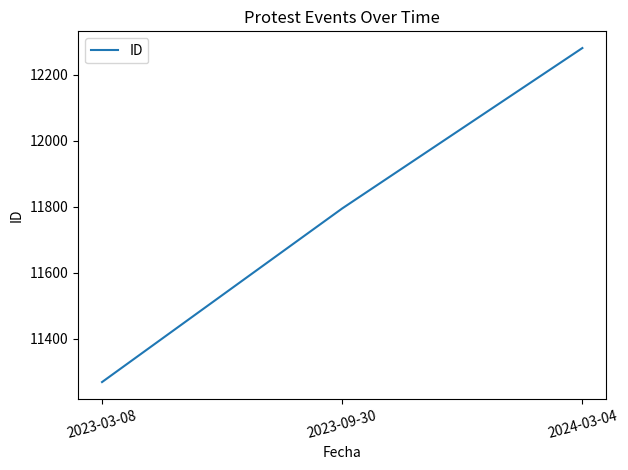

At which label is the value closest to 11775?

2023-09-30